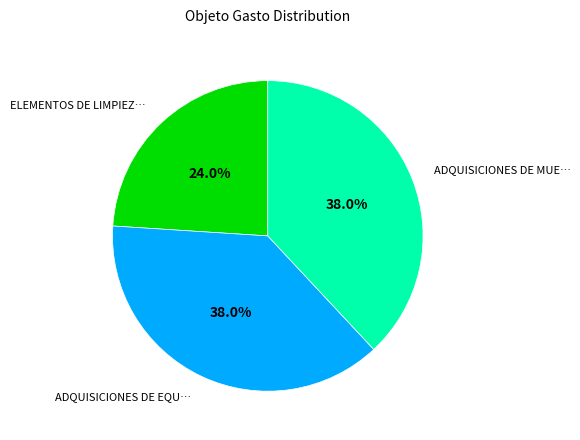

Does any single category account for the majority?

No